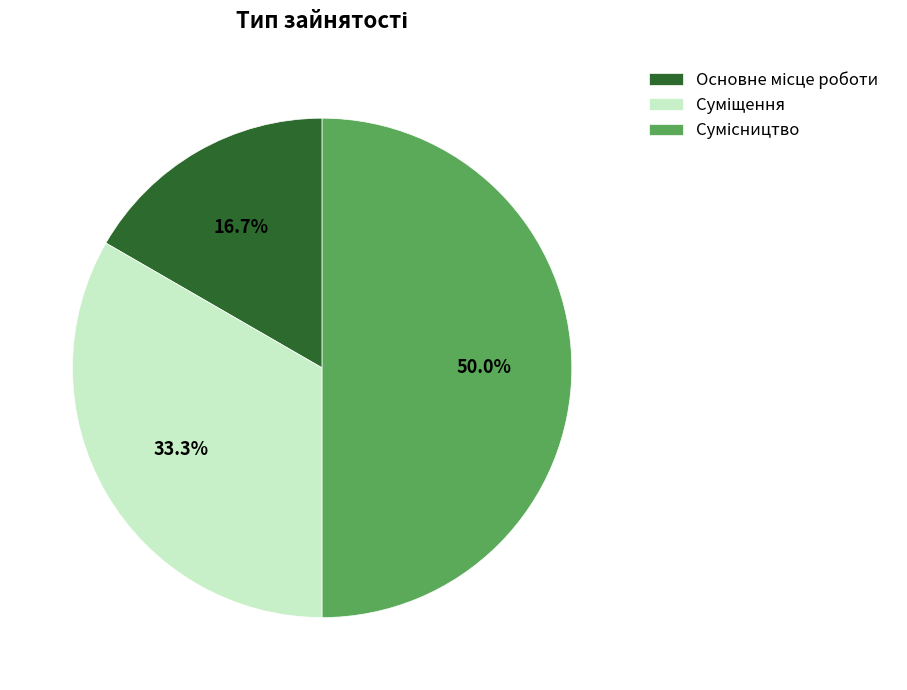

Is there a majority slice in this chart?

No